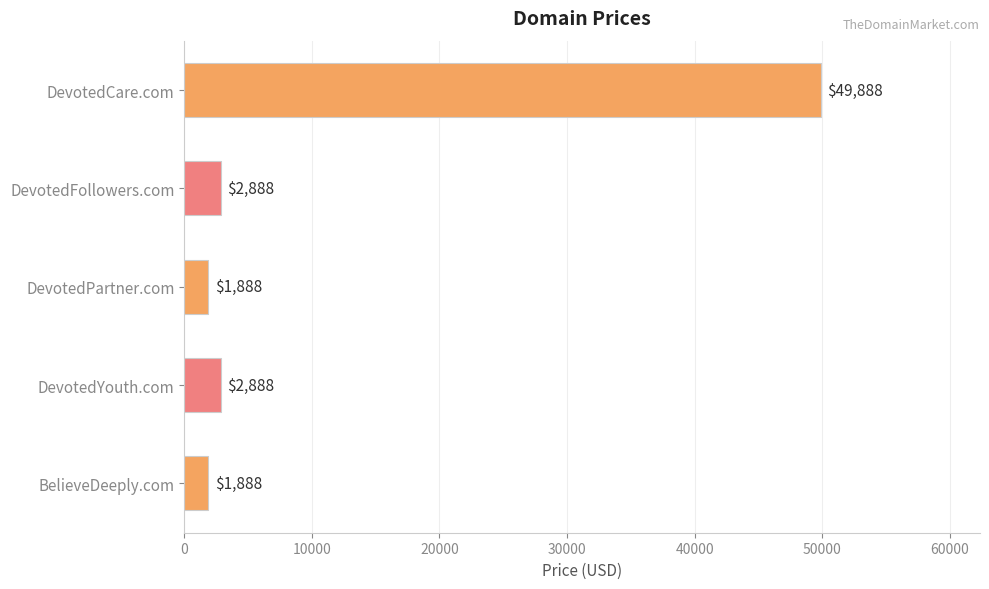

Reading top to bottom, transcribe all the data shown in this chart.

49888	2888	1888	2888	1888